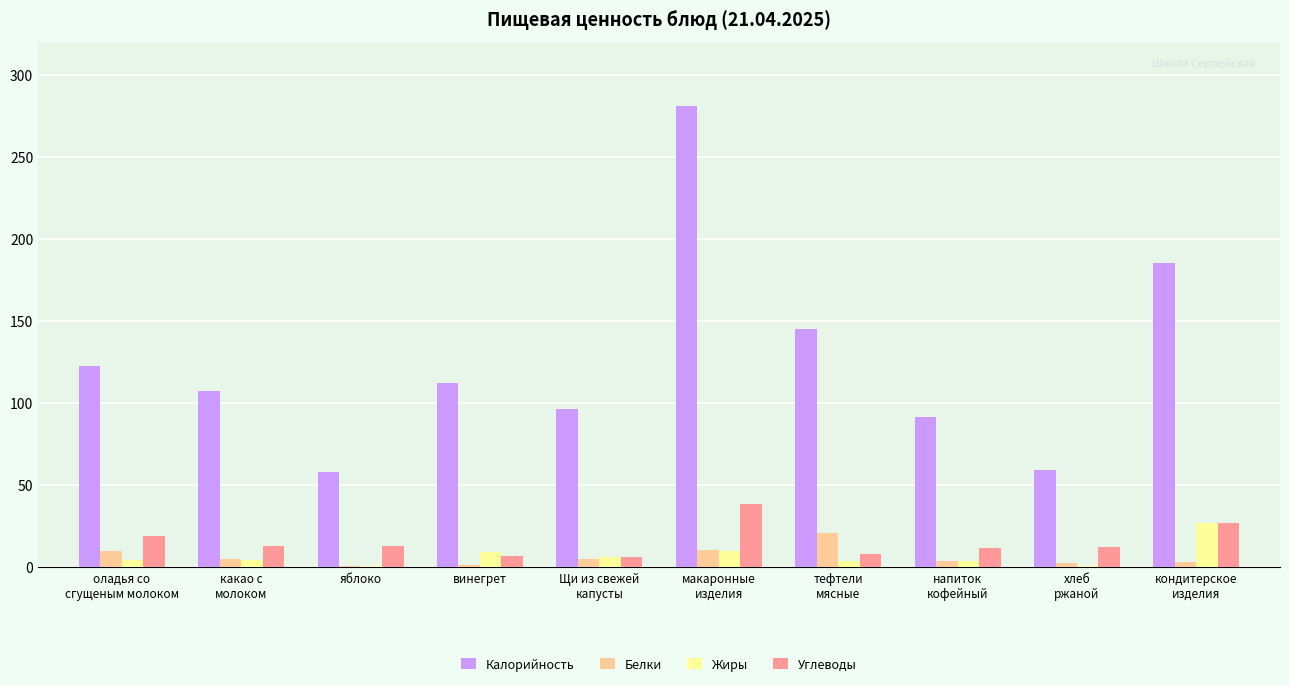

Which series changed the most between тефтели
мясные and кондитерское
изделия?

Калорийность